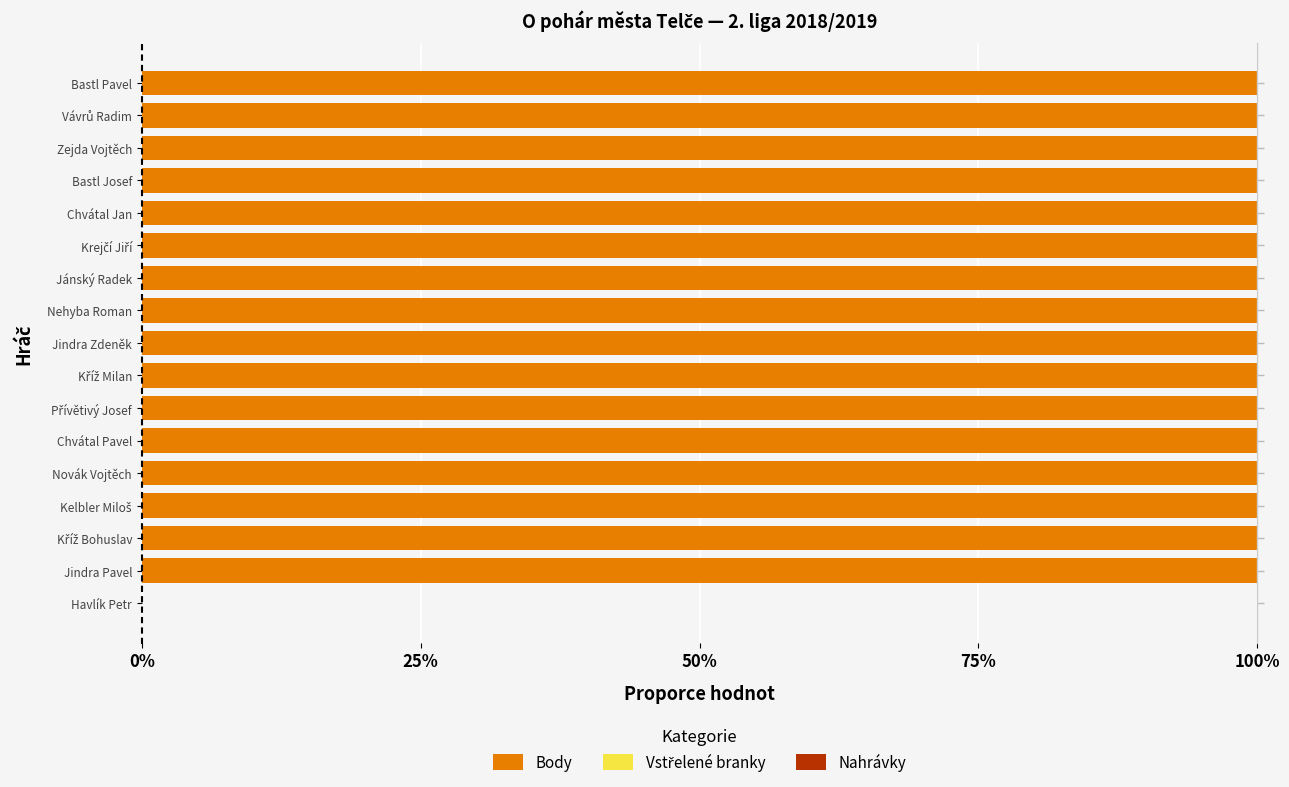

Which series has the largest total across all categories?

Body